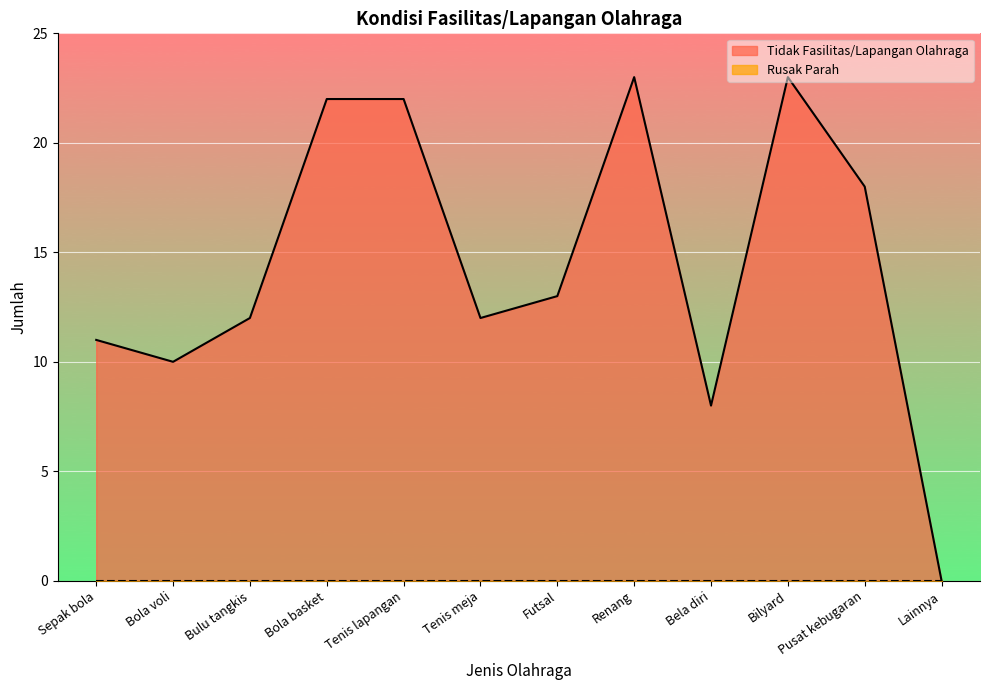

Reading left to right, transcribe all the data shown in this chart.

11	10	12	22	22	12	13	23	8	23	18	0